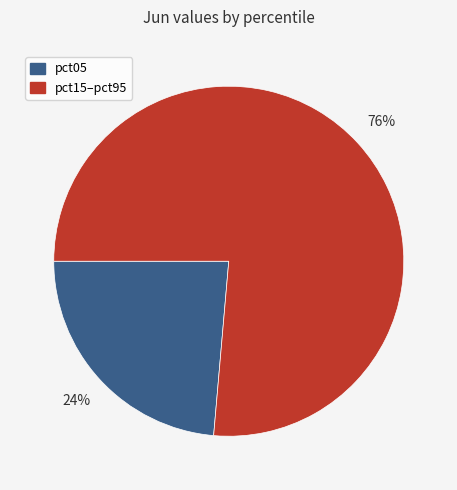

How many slices are in this pie chart?

2